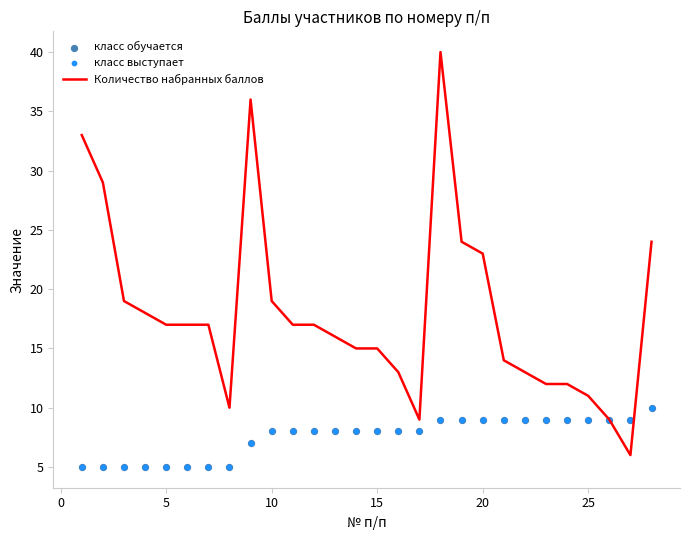

At how many categories does at least one series exceed 21?

7